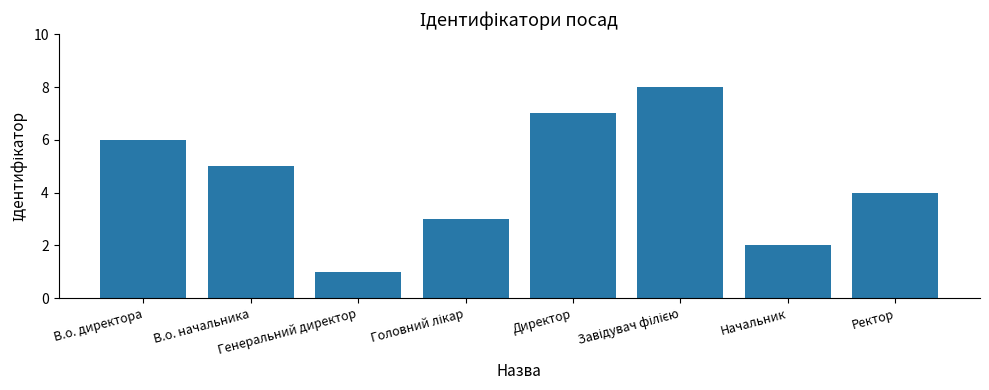

What is the value of the 4th bar from the left?

3